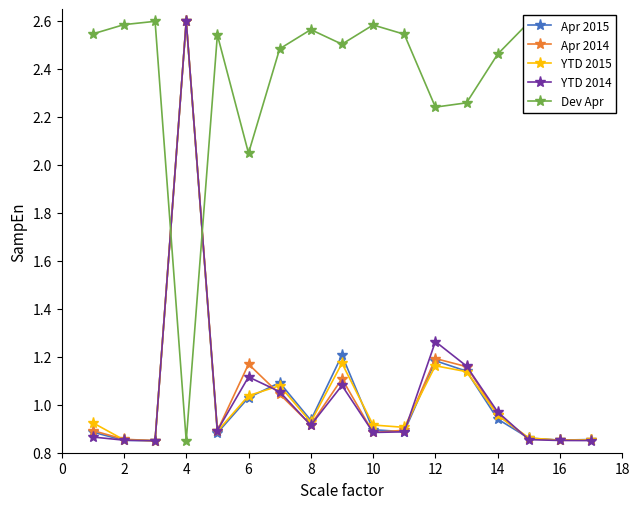

What is the sum of all YTD 2015 values?

18.0